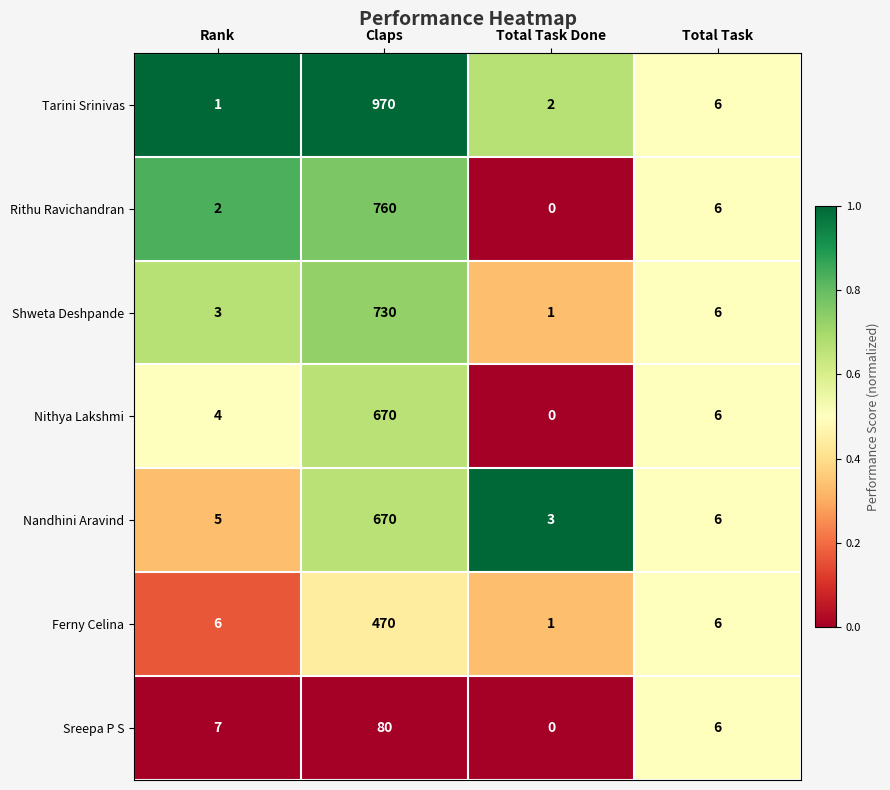

Is it true that Shweta Deshpande equals 2 at Total Task Done?

False